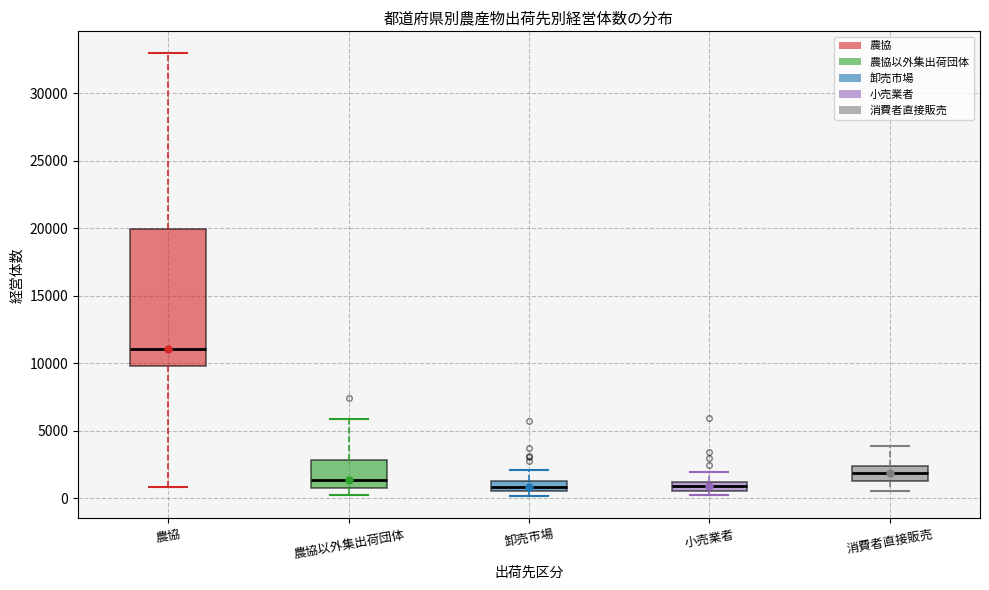

Which box is the tallest, from its lower edge to its upper edge?

農協